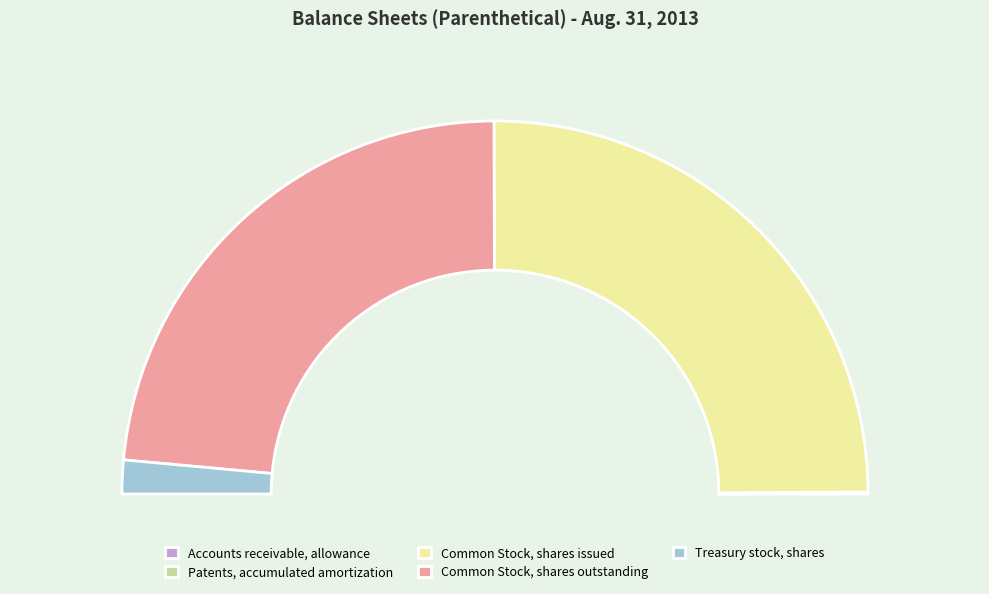

Do Common Stock, shares outstanding and Common Stock, shares issued together represent more than half of the pie?

Yes